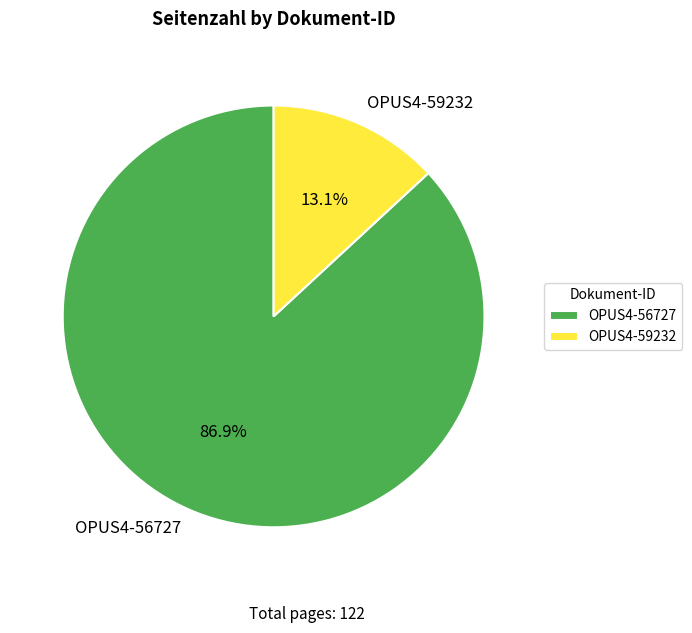

What percentage do OPUS4-59232 and OPUS4-56727 together represent?

100.0%